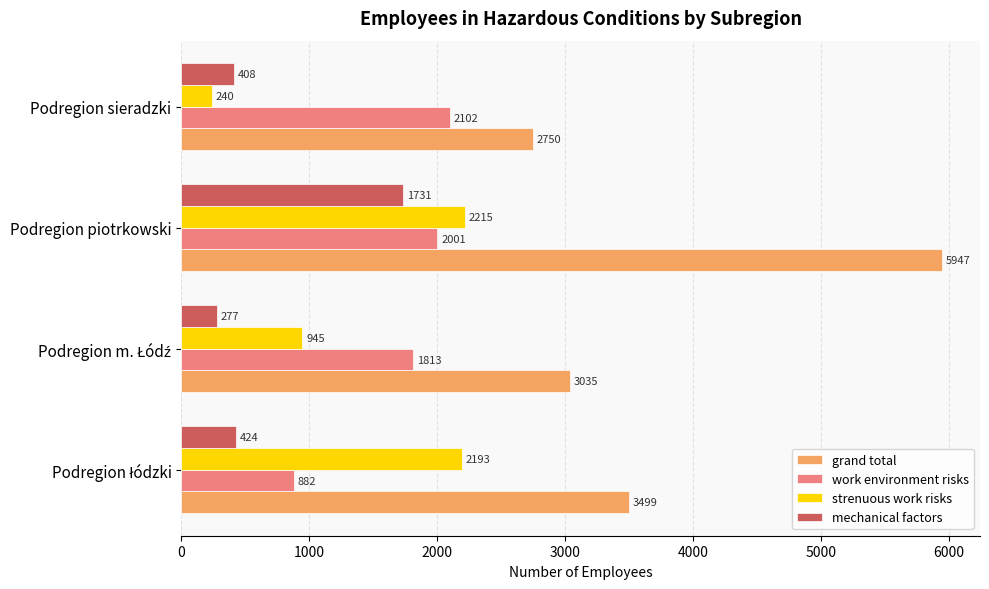

What are all the series names shown in the legend?

grand total, work environment risks, strenuous work risks, mechanical factors